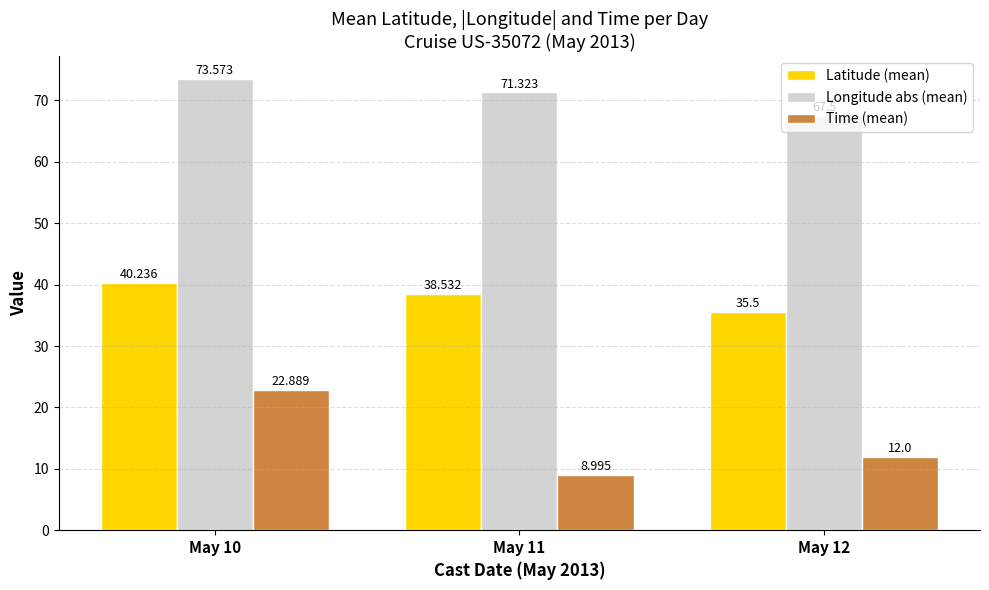

True or false: Longitude abs (mean) has a value of 71.3 at May 11.

True